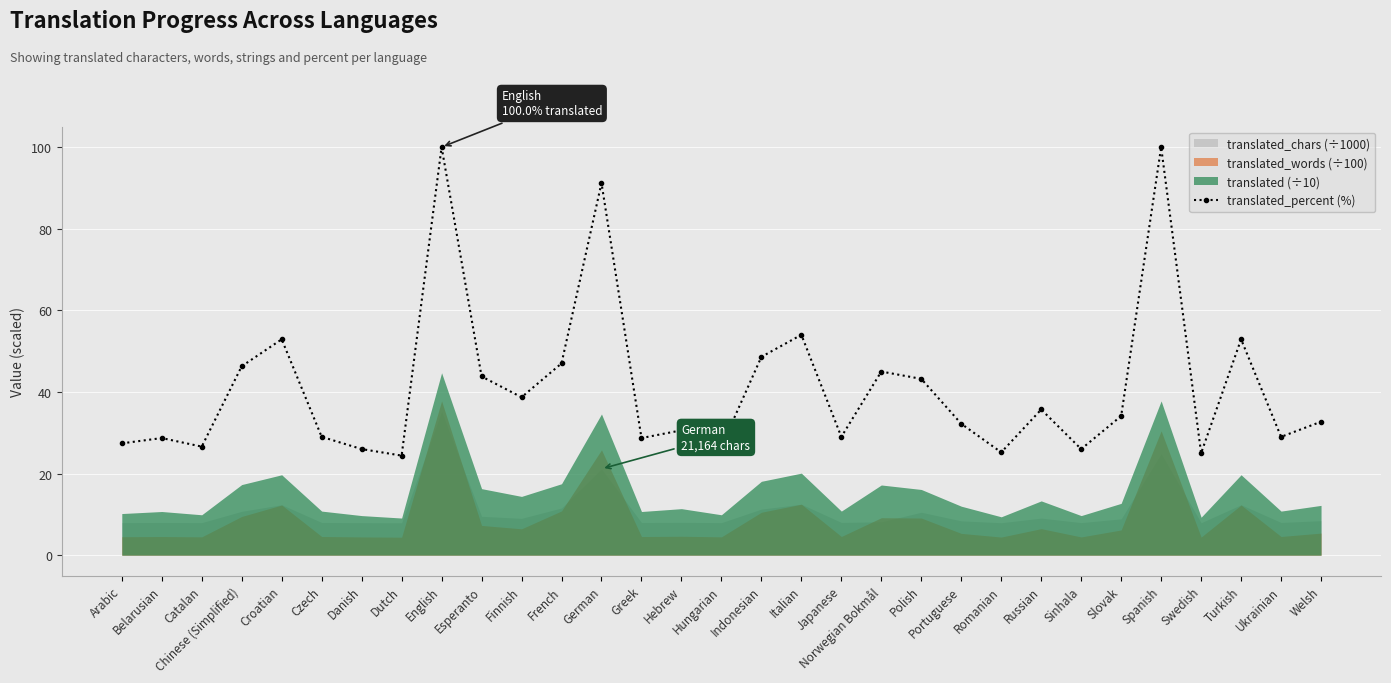

Rank the categories by value from lowest to highest.

Dutch, Swedish, Romanian, Danish, Sinhala, Catalan, Hungarian, Arabic, Belarusian, Greek, Czech, Japanese, Ukrainian, Hebrew, Portuguese, Welsh, Slovak, Russian, Finnish, Polish, Esperanto, Norwegian Bokmål, Chinese (Simplified), French, Indonesian, Croatian, Turkish, Italian, German, English, Spanish